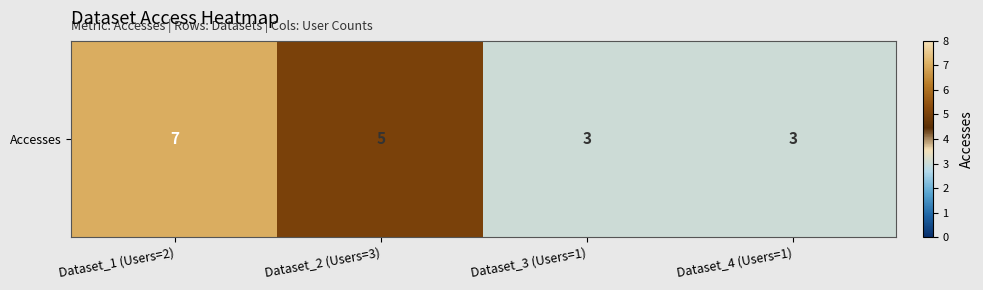

Approximately how many times larger is the value at Dataset_2 (Users=3) compared to Dataset_4 (Users=1)?

1.7